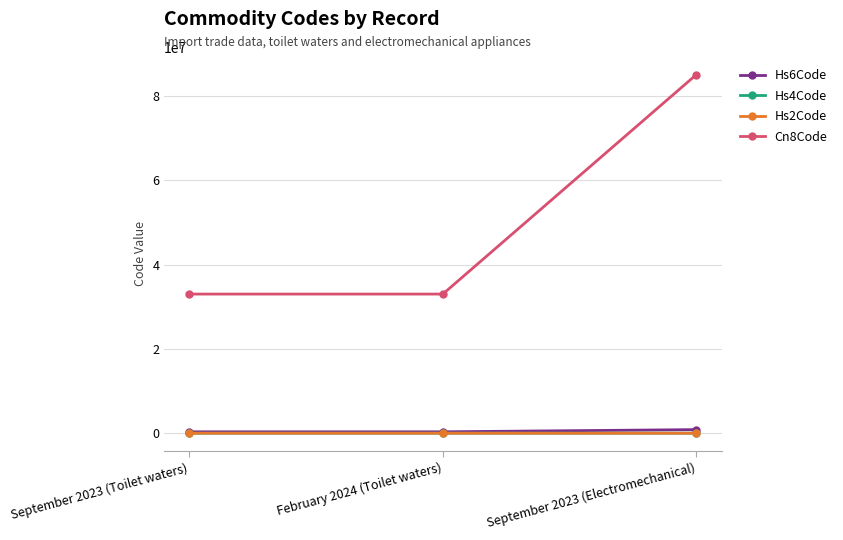

How many lines are shown in the chart?

4